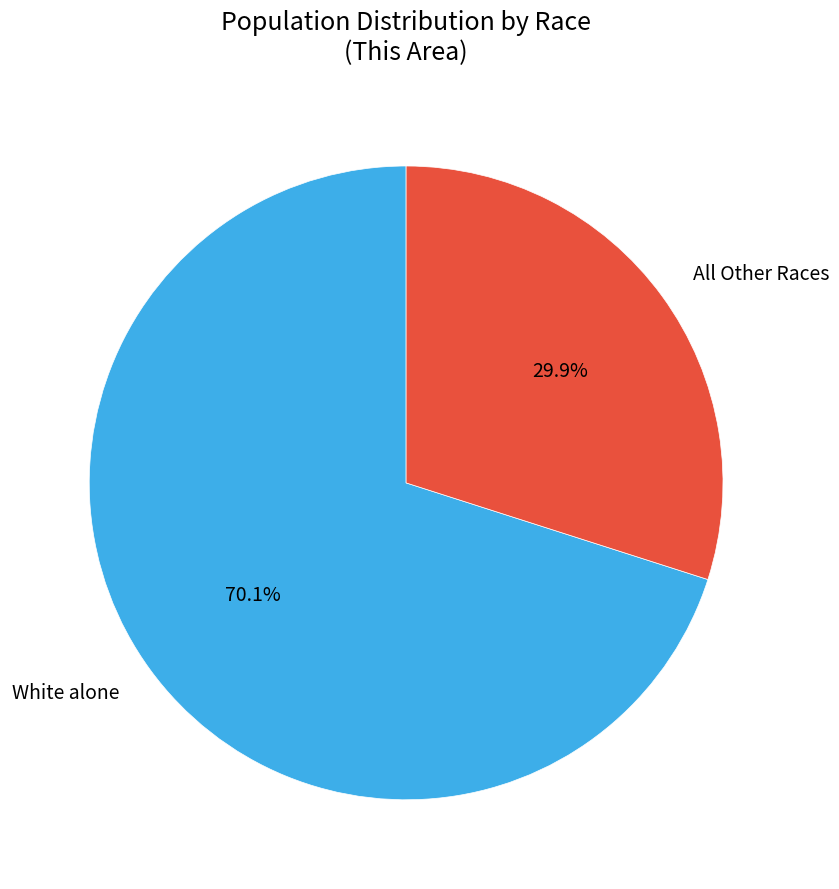

Rank the categories by value from highest to lowest.

White alone, All Other Races